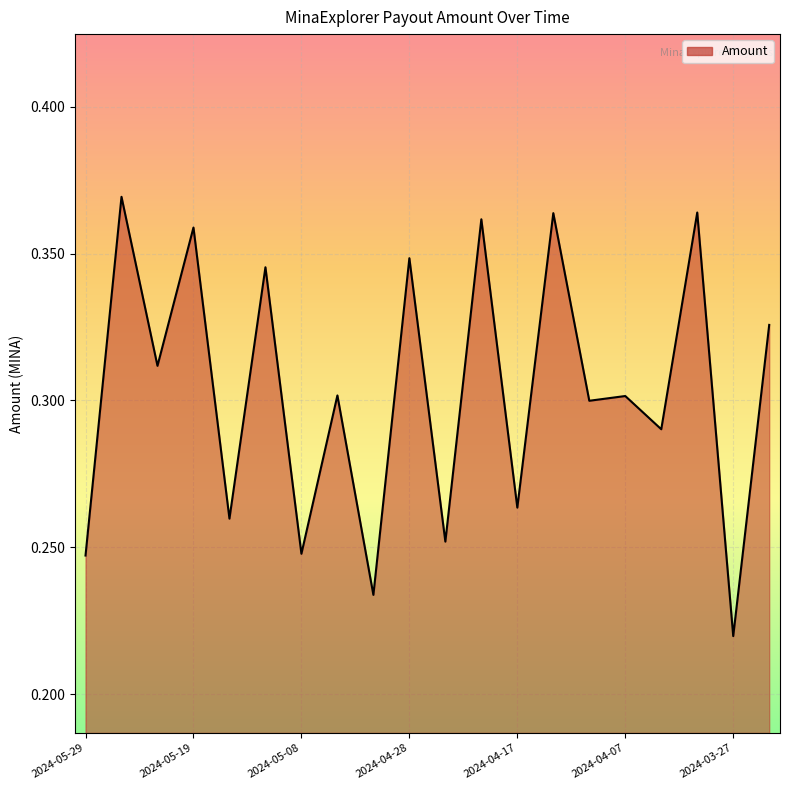

At which label is the value closest to 0?

2024-03-27